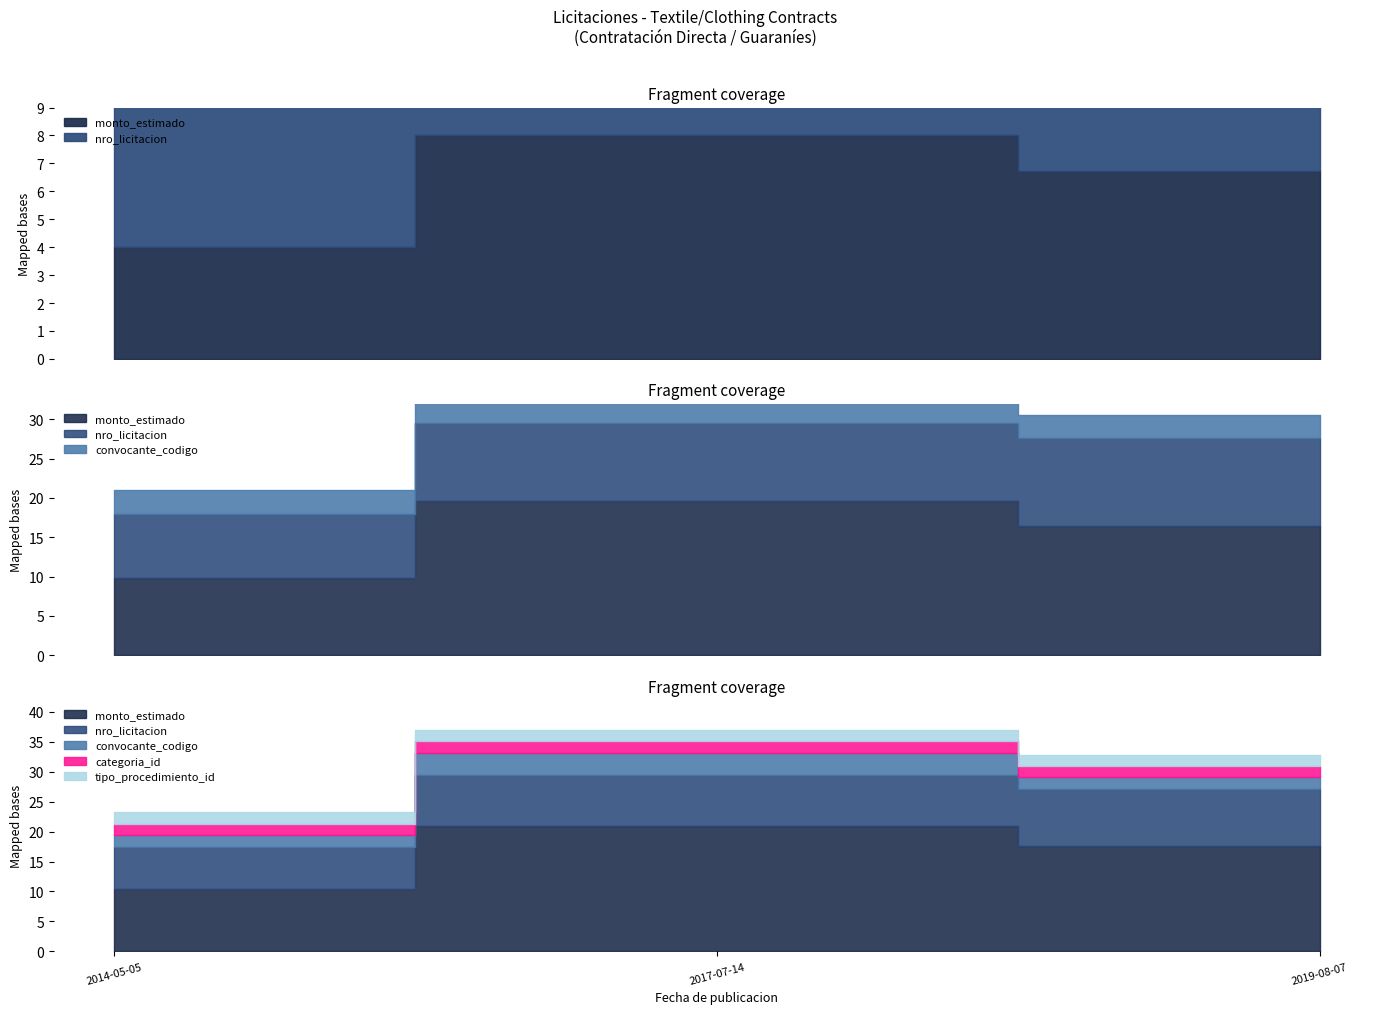

Which series has the largest range (max minus min)?

monto_estimado